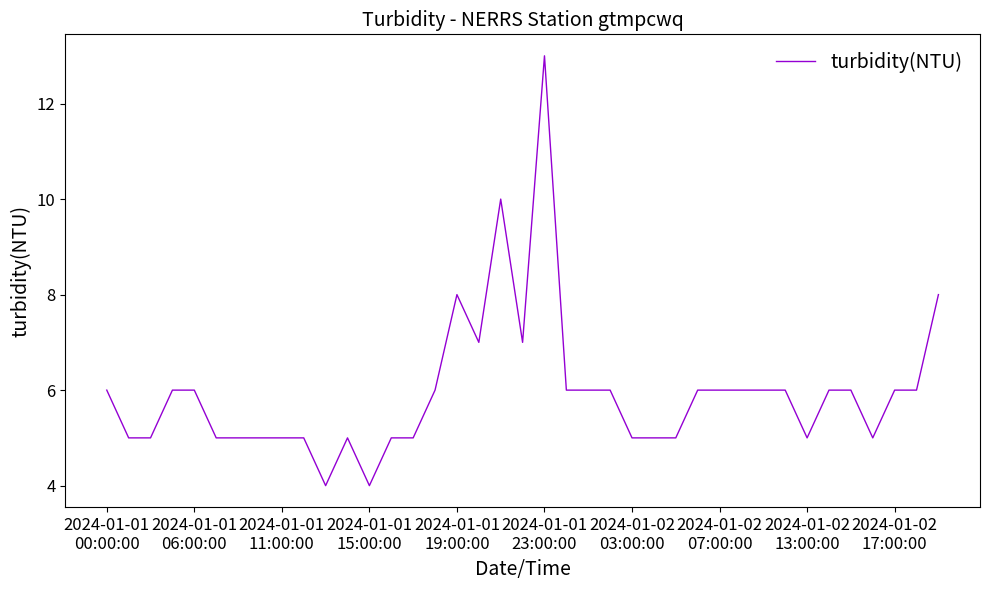

What is the difference between the maximum and minimum values?

9